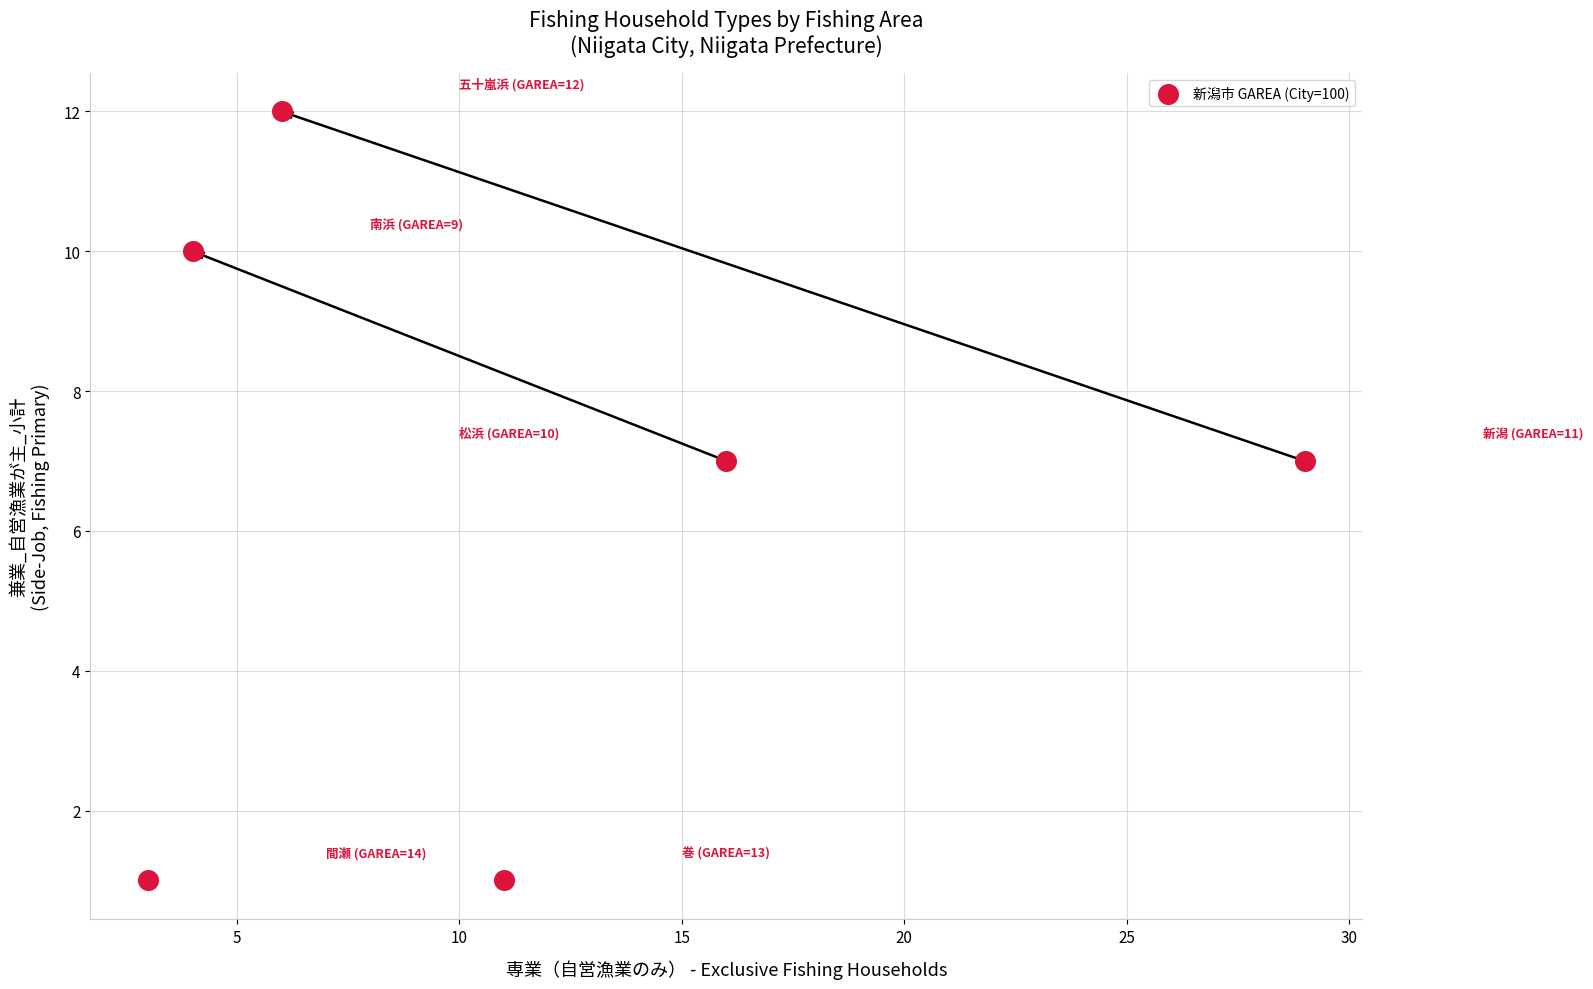

What is the range of Y values (max minus min)?

11